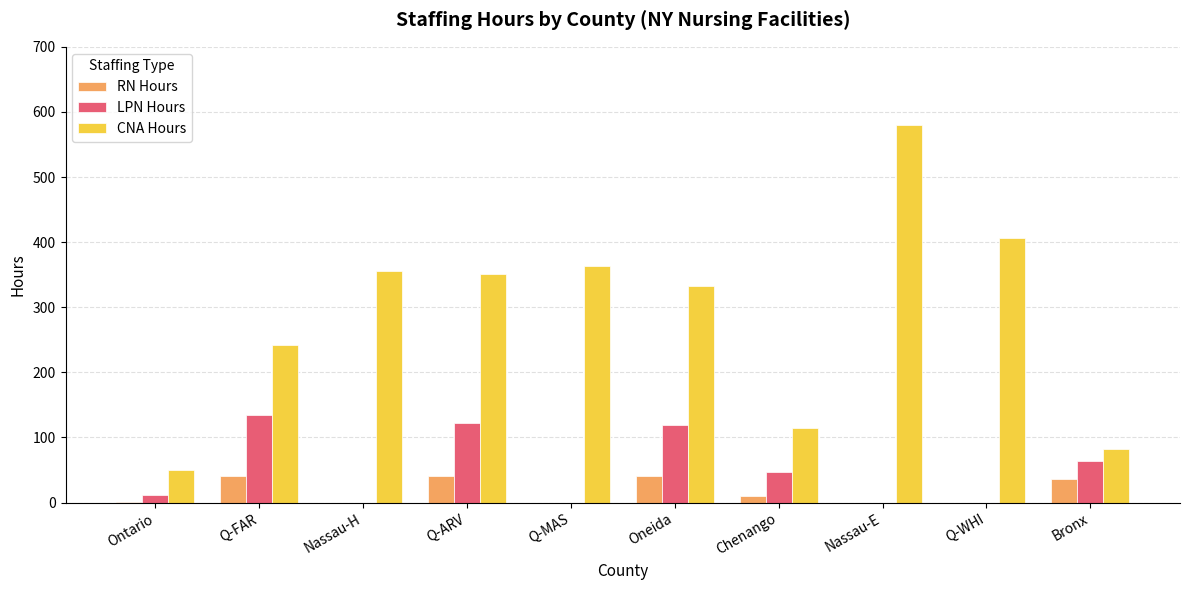

What are all the series names shown in the legend?

RN Hours, LPN Hours, CNA Hours